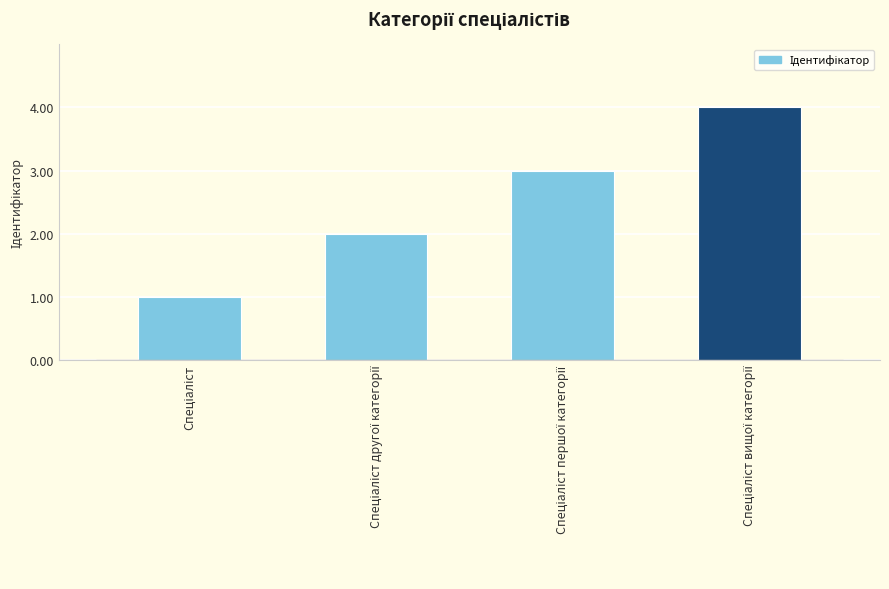

What is the sum of all values?

10